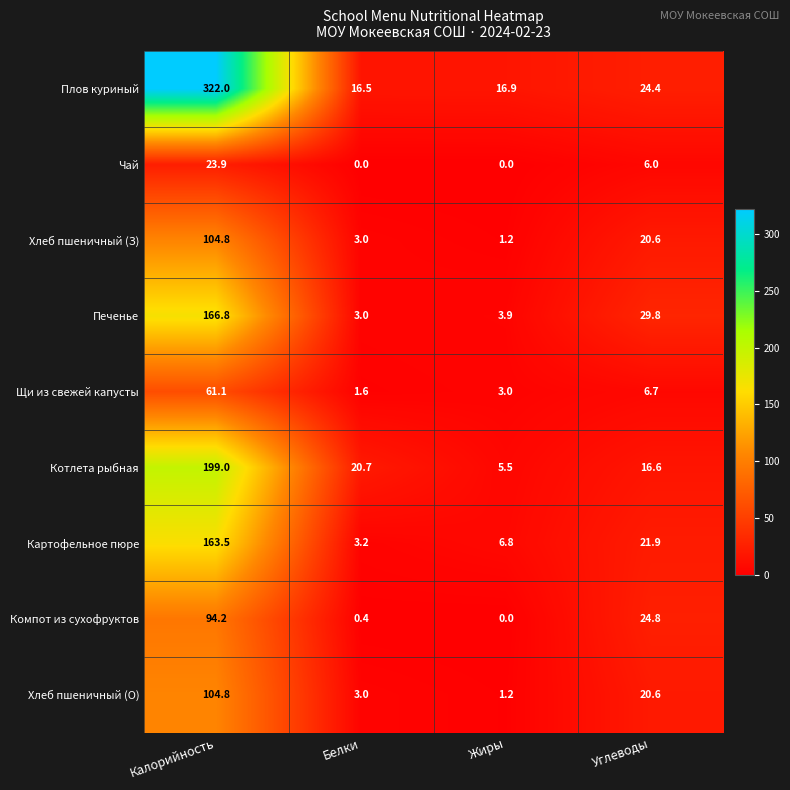

At how many categories does at least one series exceed 215?

1